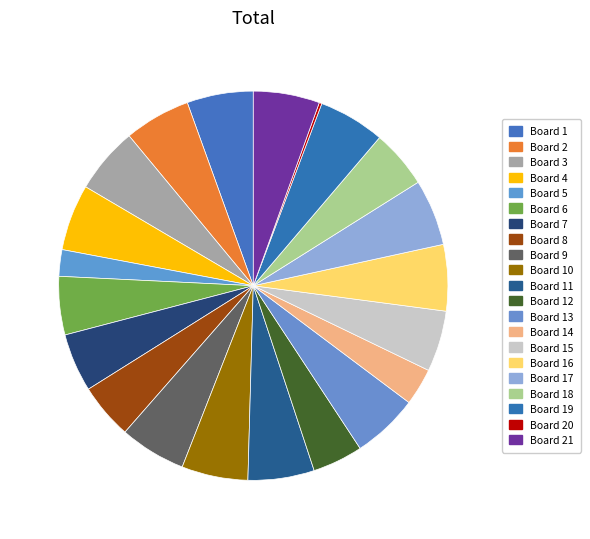

Which category has the smallest portion of the pie?

Board 20